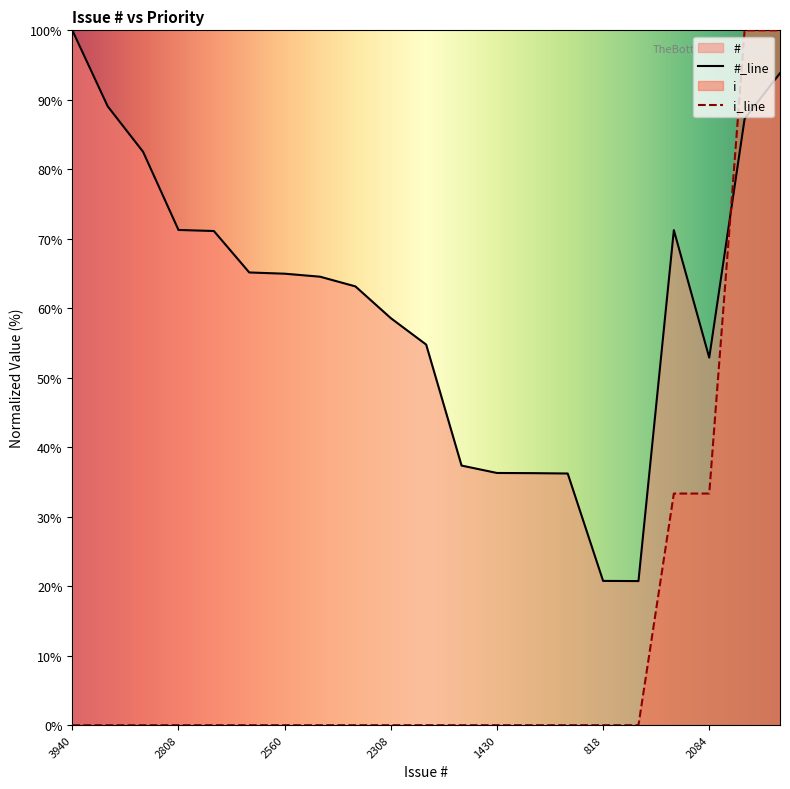

Which has a higher value, 2543 or 1430?

2543